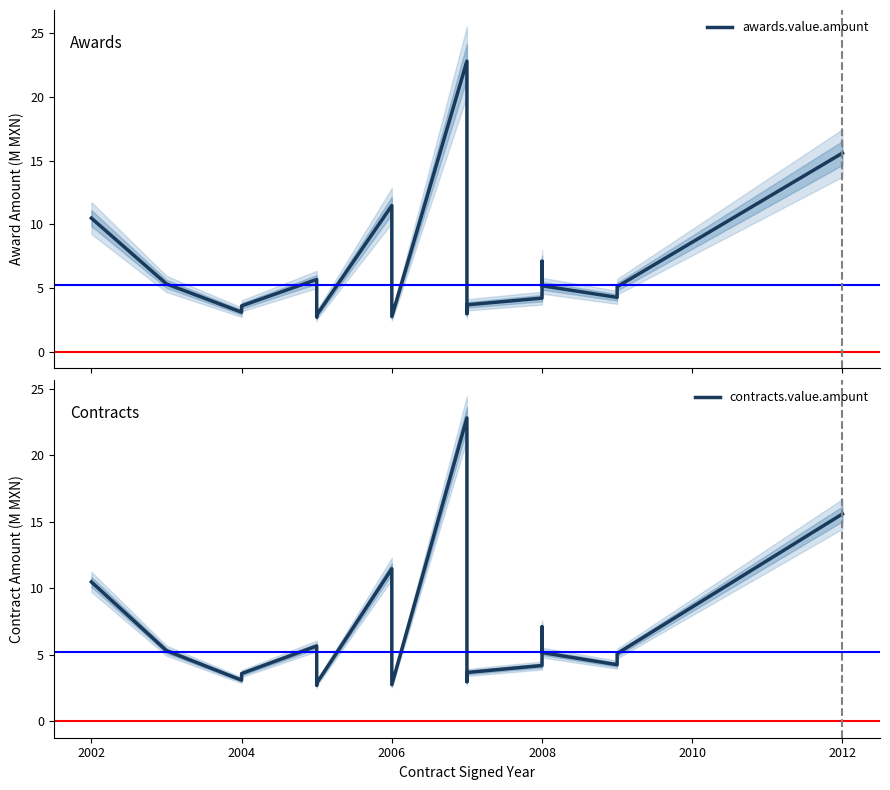

What is the average value of the awards.value.amount series?

6.6